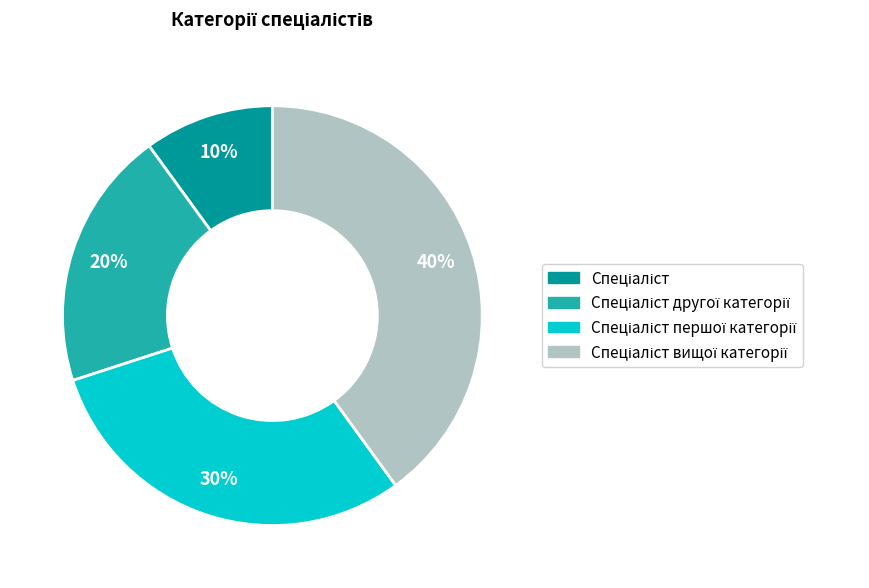

Is there any slice that represents more than half of the pie?

No